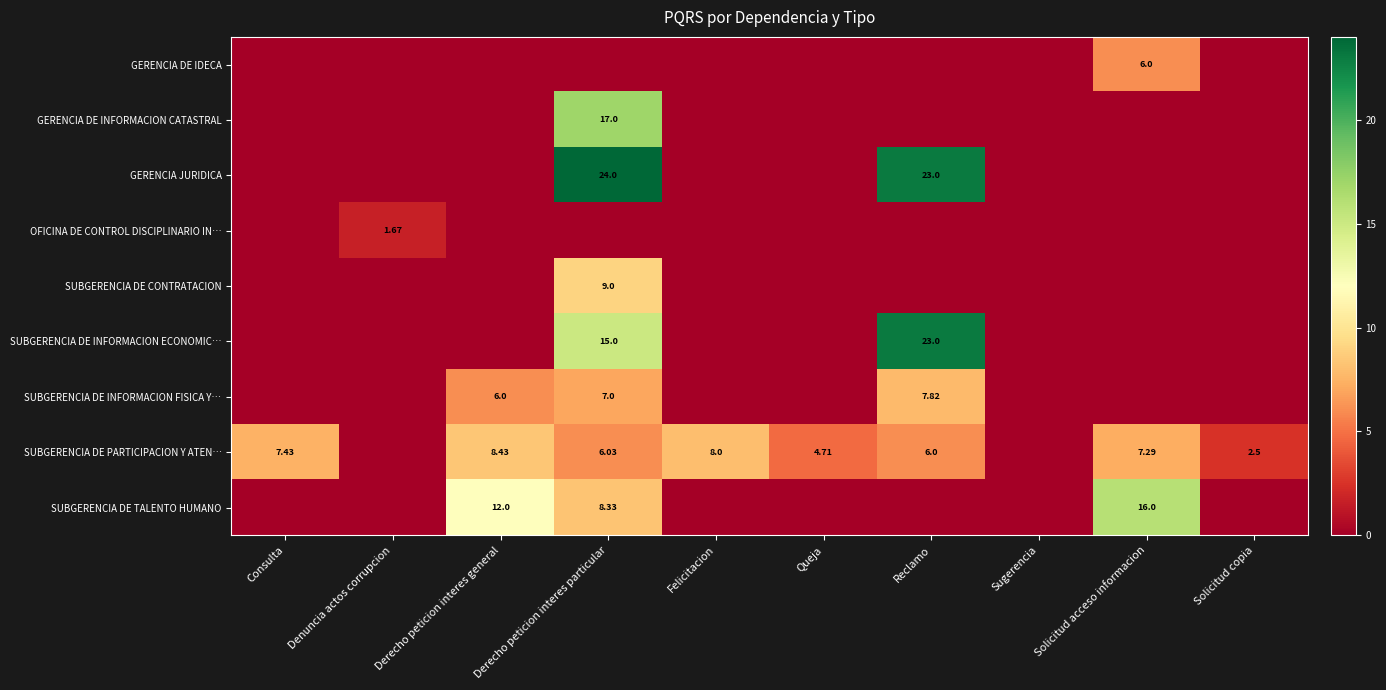

Rank the categories by GERENCIA DE IDECA value from highest to lowest.

Solicitud acceso informacion, Consulta, Denuncia actos corrupcion, Derecho peticion interes general, Derecho peticion interes particular, Felicitacion, Queja, Reclamo, Sugerencia, Solicitud copia